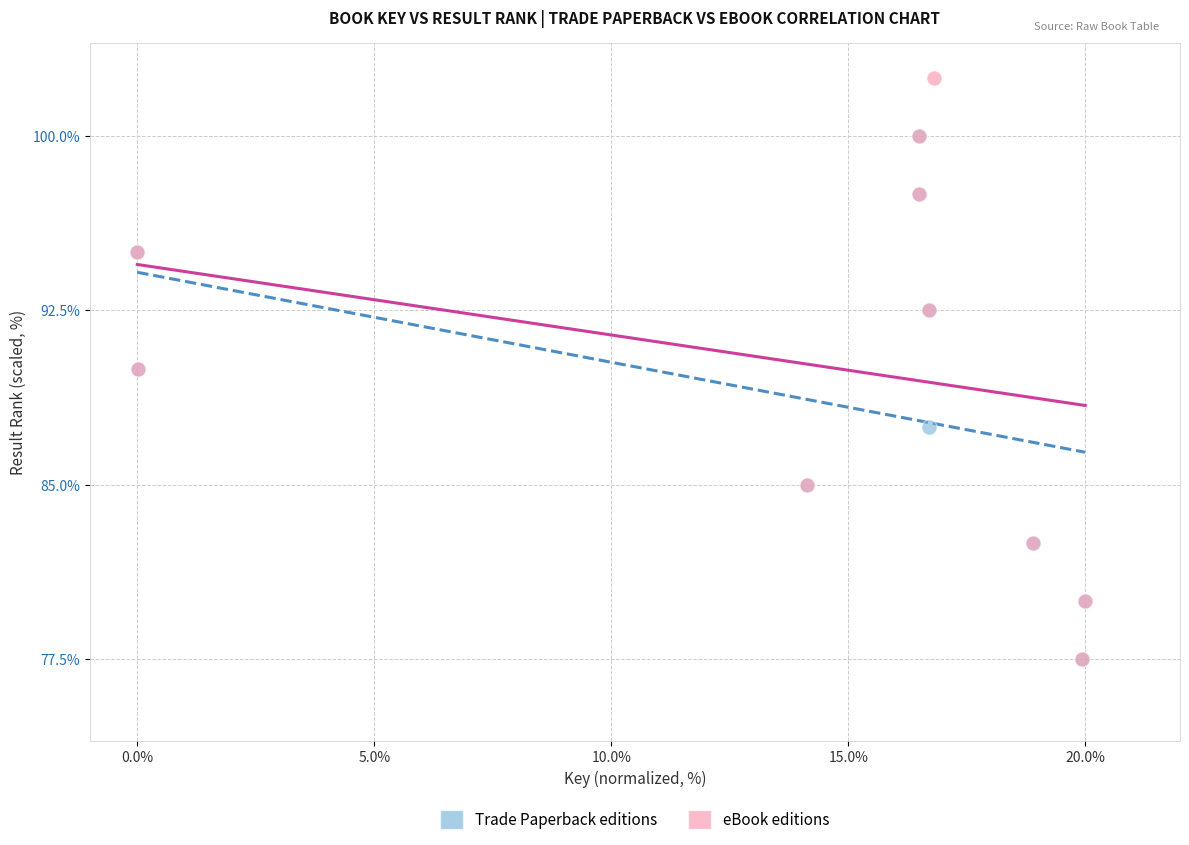

Which series contains the highest Y value?

eBook editions